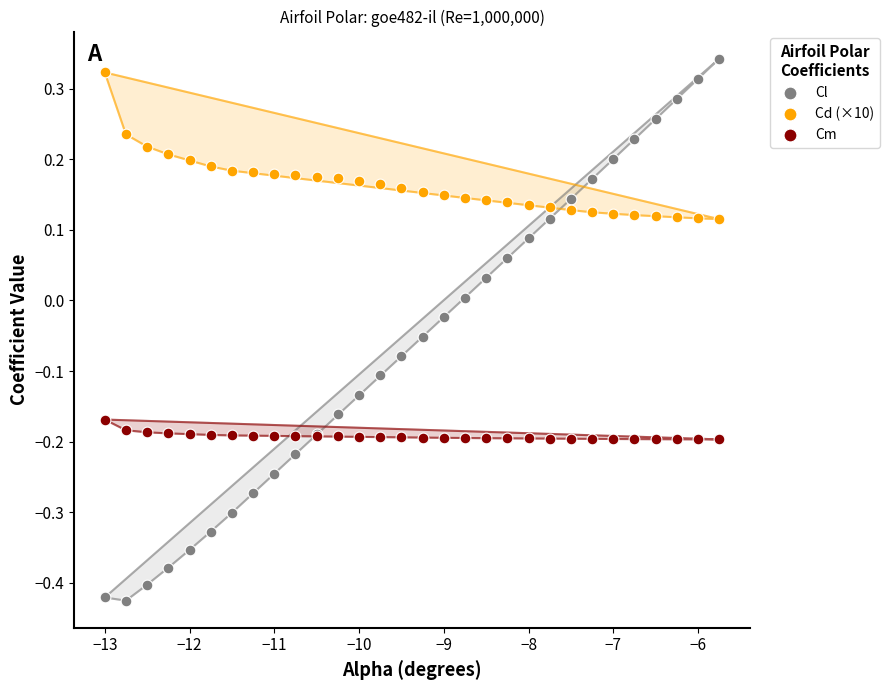

Which series reaches the minimum Y coordinate?

Cl